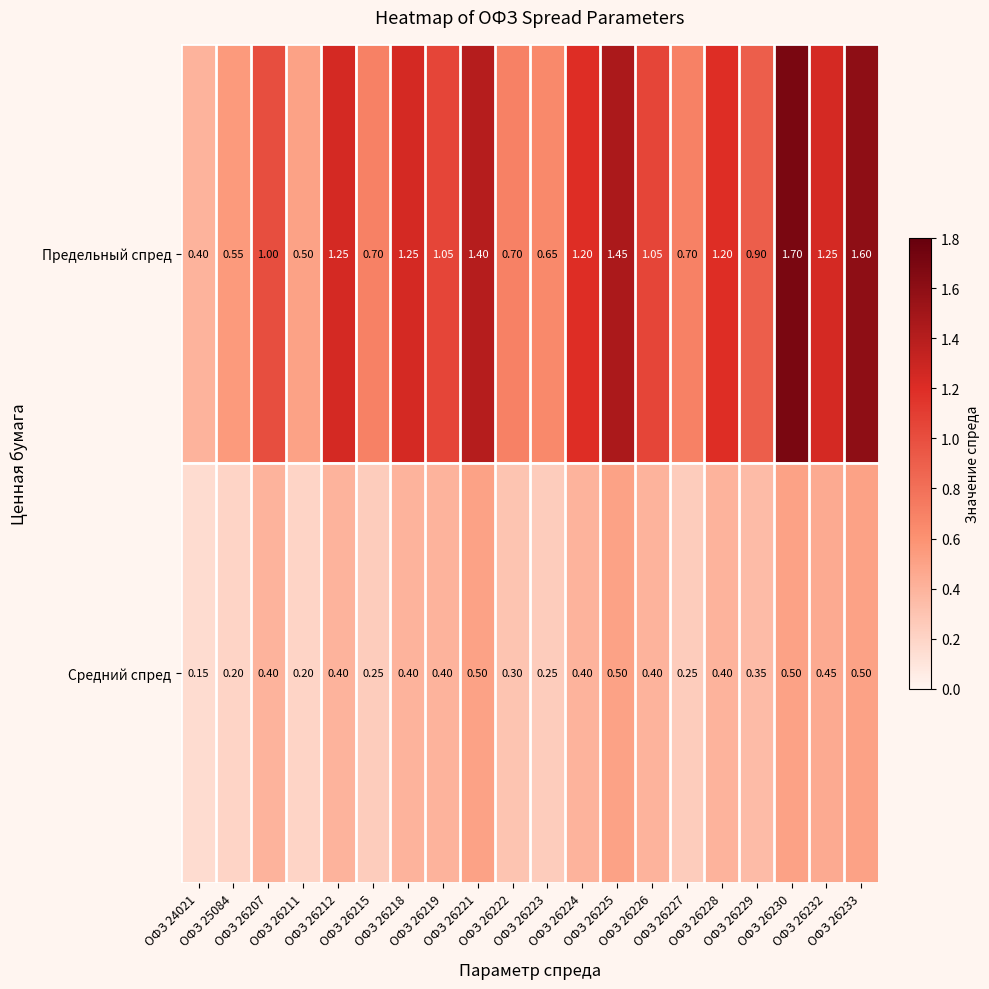

List the series in order of their peak value, highest first.

Предельный спред, Средний спред